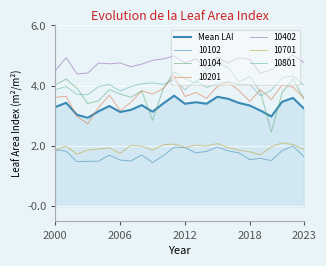

How many lines are shown in the chart?

7